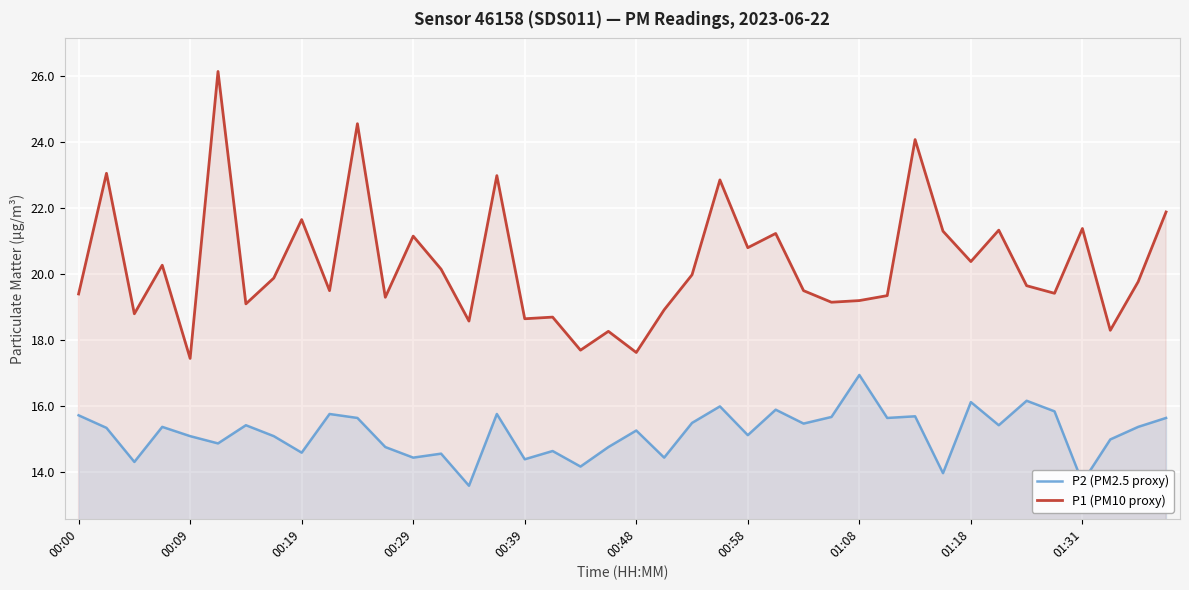

True or false: P2 (PM2.5 proxy) has more than 1 points higher than both neighbors.

True